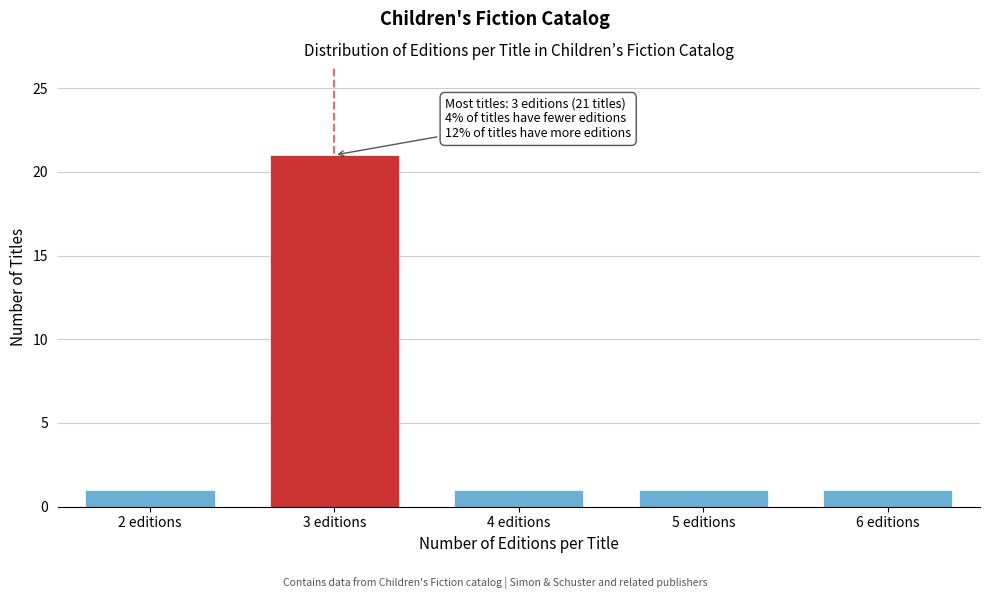

Reading right to left, extract all data points from this chart.

6 editions=1	5 editions=1	4 editions=1	3 editions=21	2 editions=1